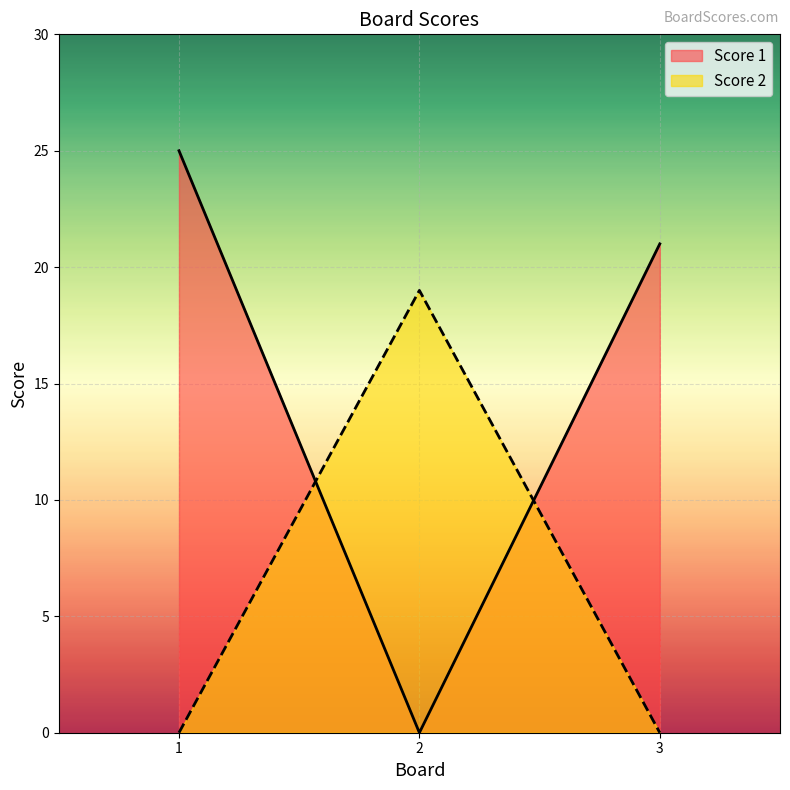

Does the chart display data point markers on the line(s)?

No